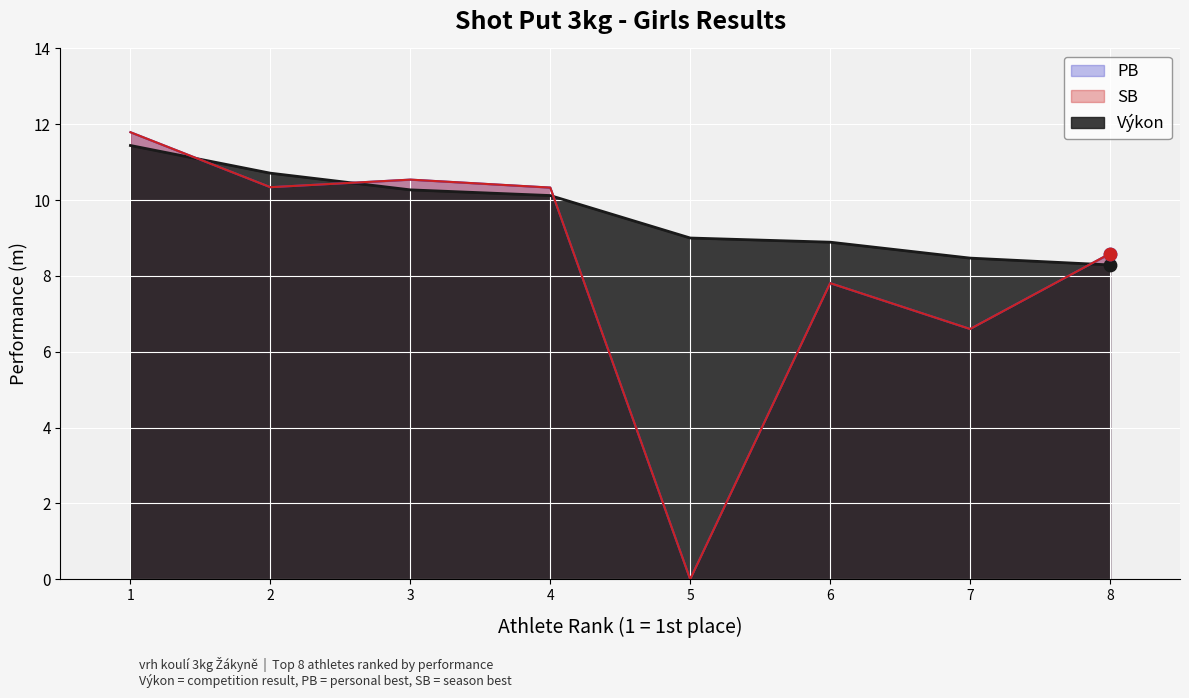

Which series reaches the minimum Y coordinate?

PB